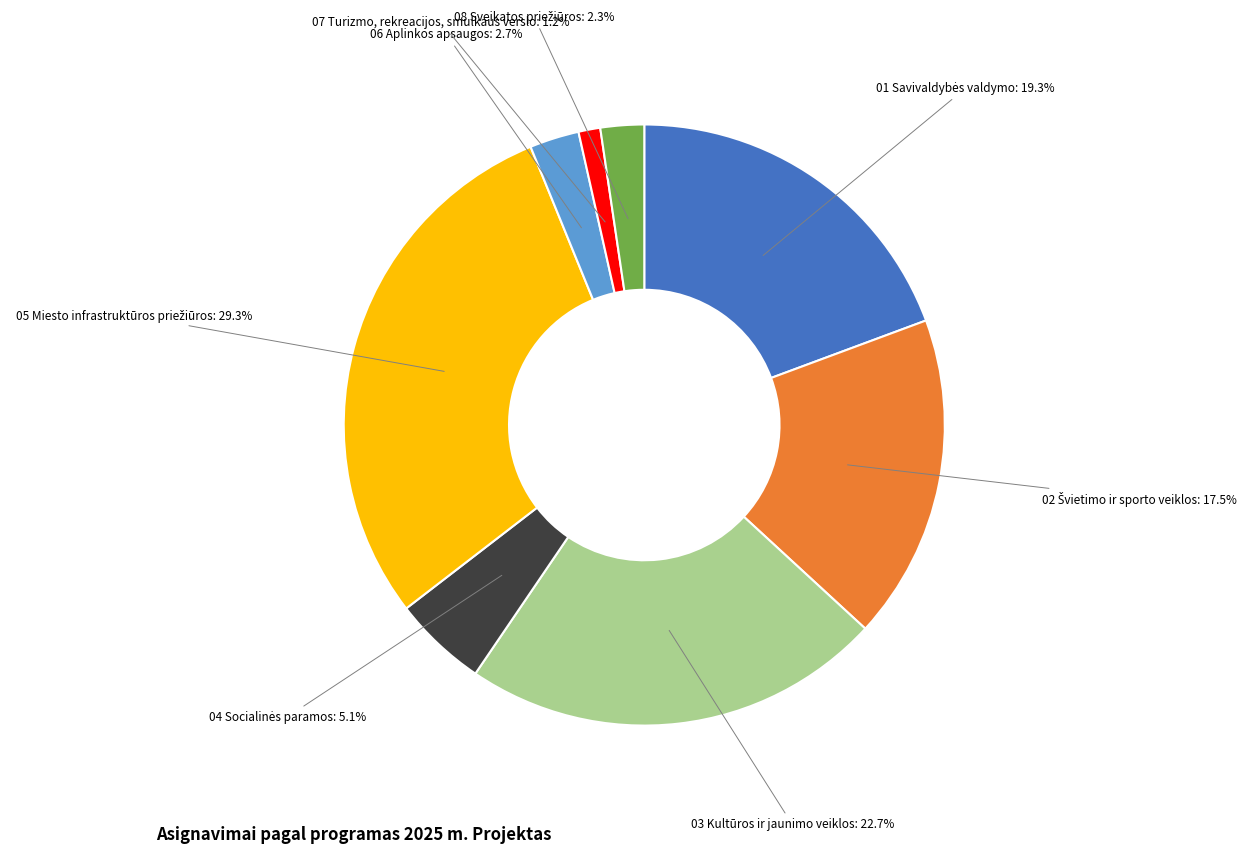

Does any single category account for the majority?

No